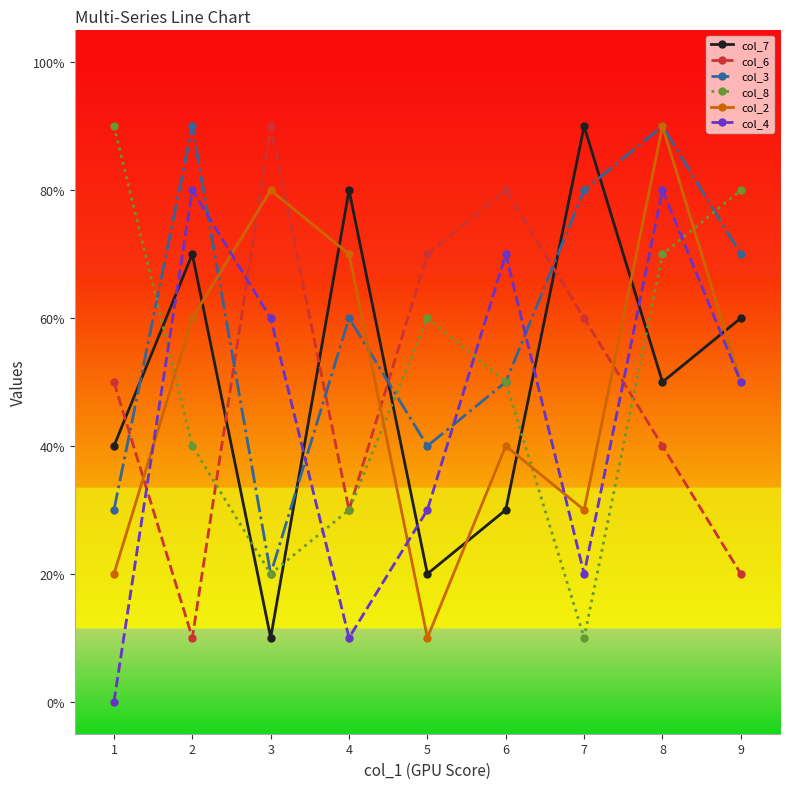

What are all the series names shown in the legend?

col_7, col_6, col_3, col_8, col_2, col_4